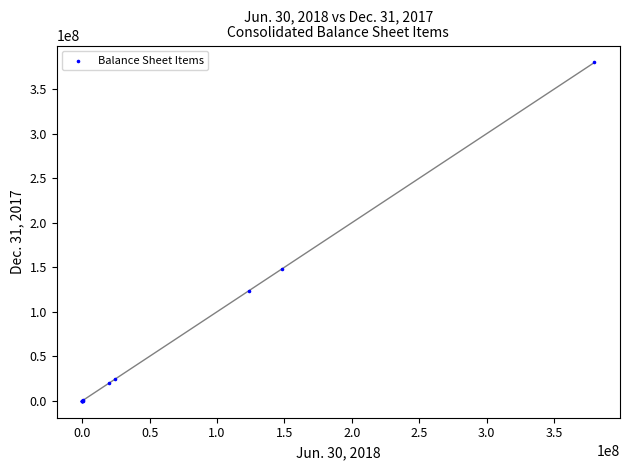

What Y value in the scatter plot is closest to 190000000?

147911466.0